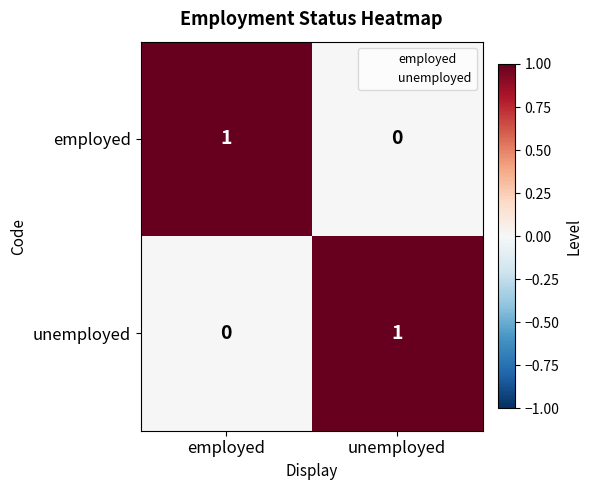

Is the value of employed at unemployed greater than the value of unemployed at unemployed?

No